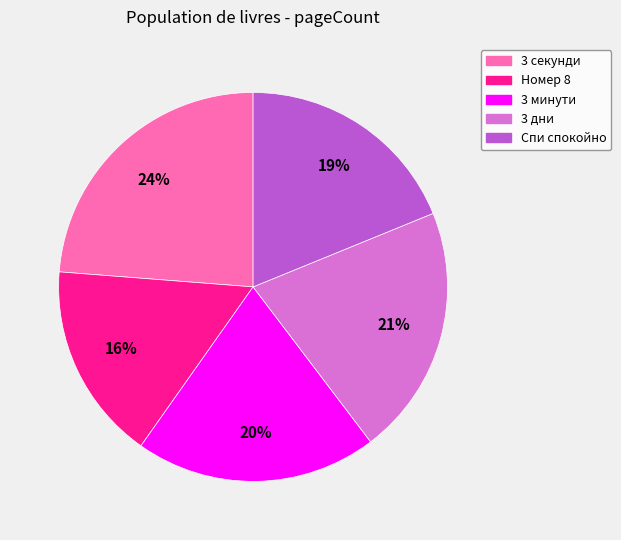

What is the smallest slice in the pie chart?

Номер 8